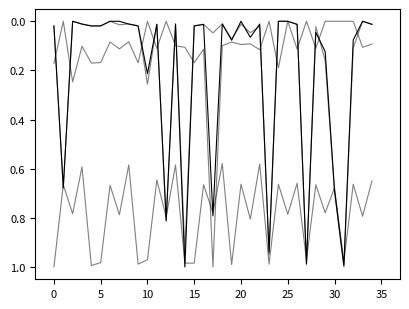

Does the chart have visible grid lines?

No